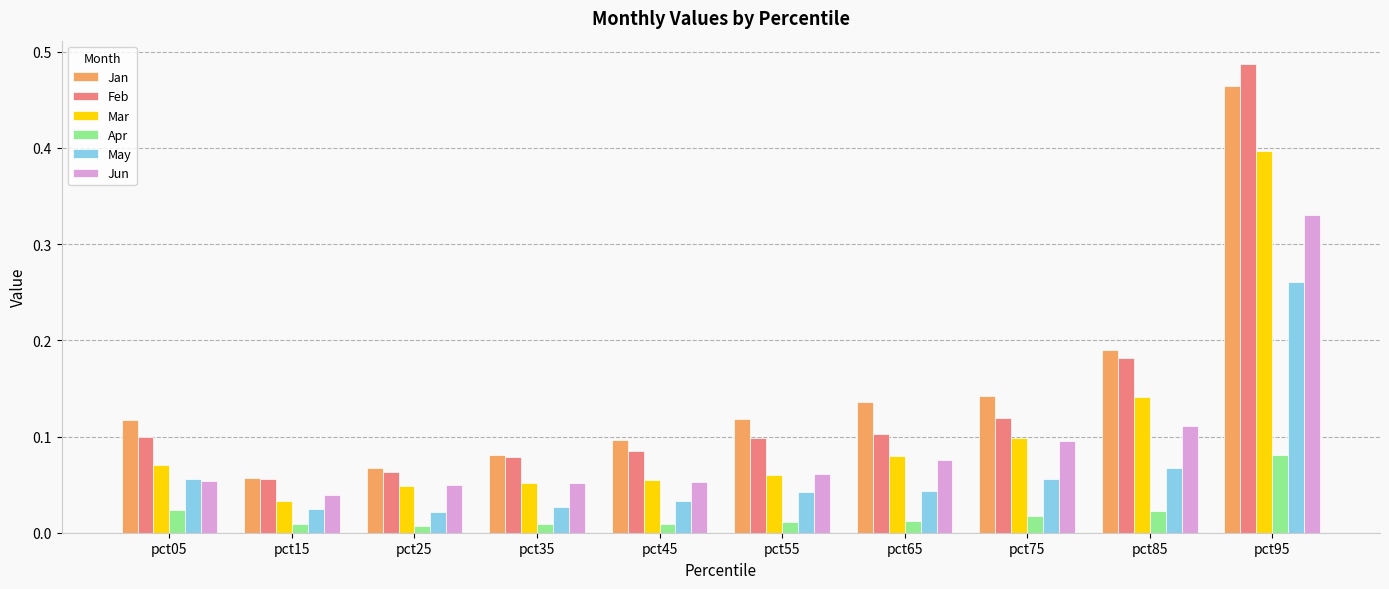

What is the sum of all Jan values?

1.5